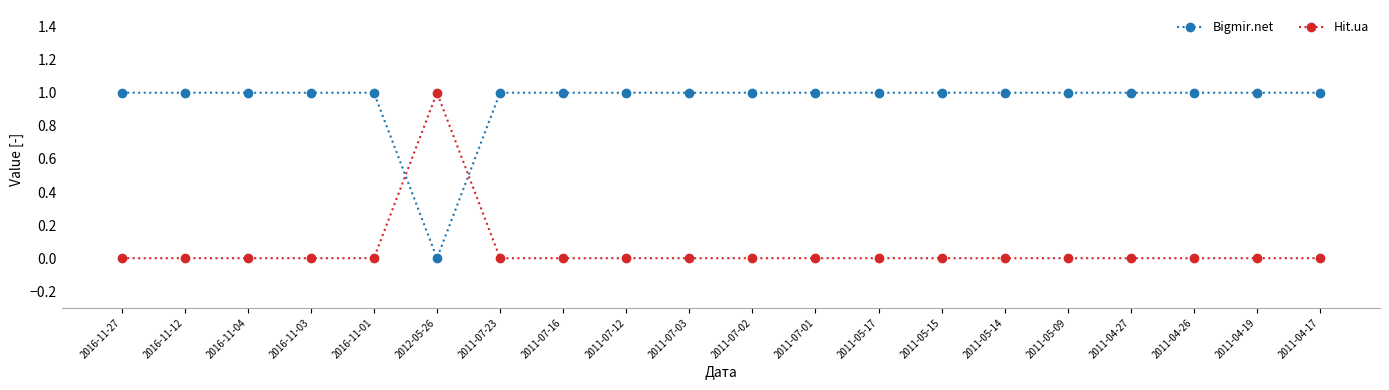

Does the chart display data point markers on the line(s)?

Yes